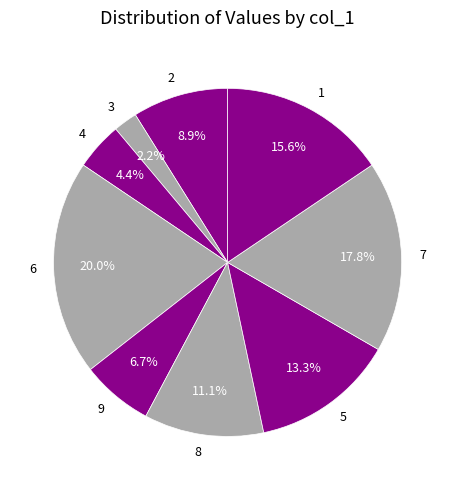

How much of the chart is everything except 5?

86.7%